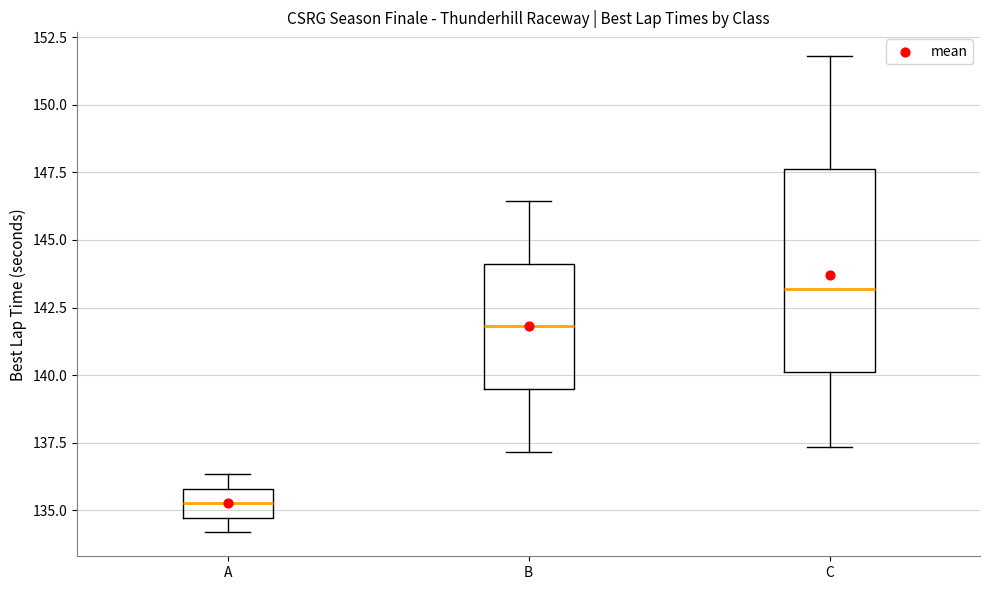

Where does the lower whisker of the box for A end on the y-axis? The values are not printed on the chart, so give them approximately, as read against the axis.

134.0